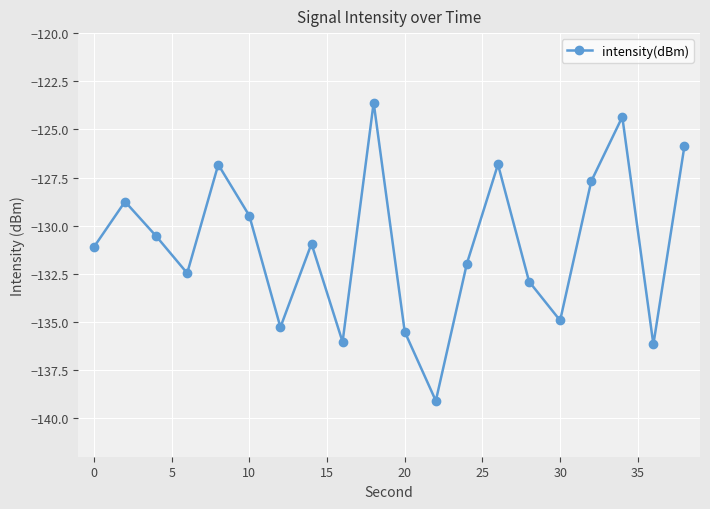

Is this an area chart (filled region under the line)?

No